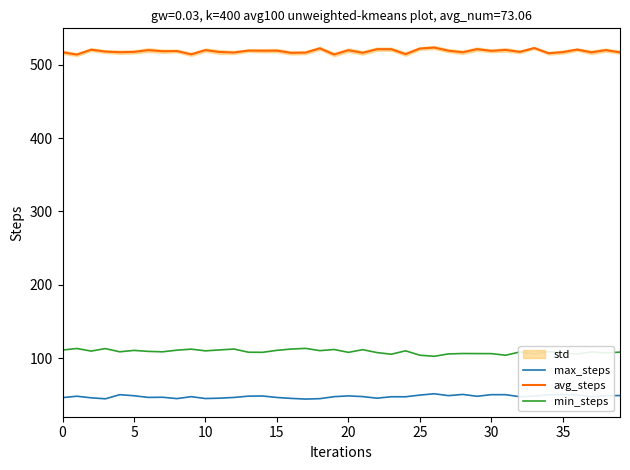

Which category has the lowest value across all series?

17